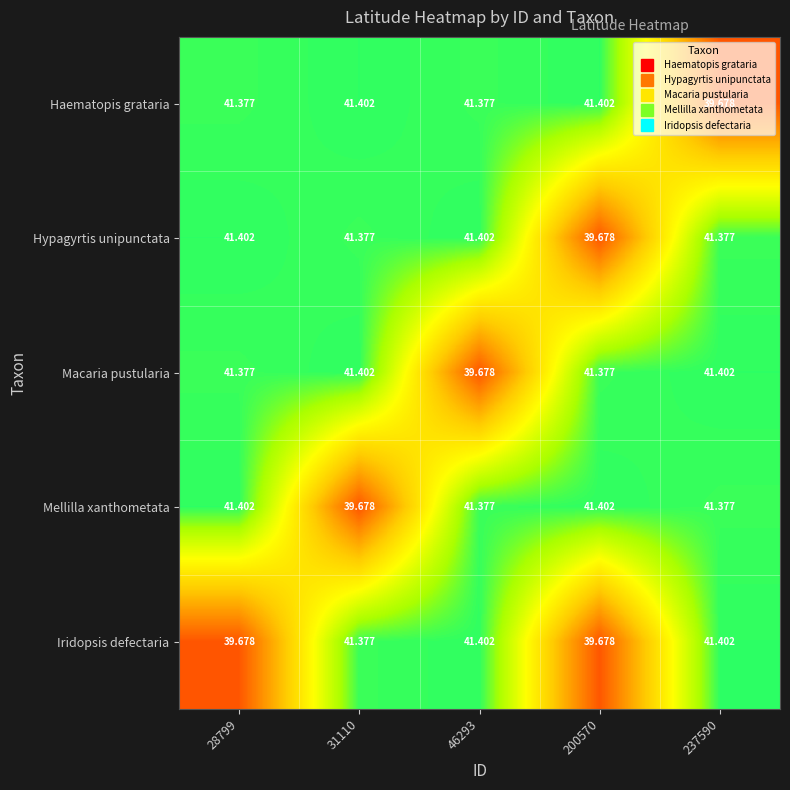

What is the spread (max minus min) of values at 237590?

1.7